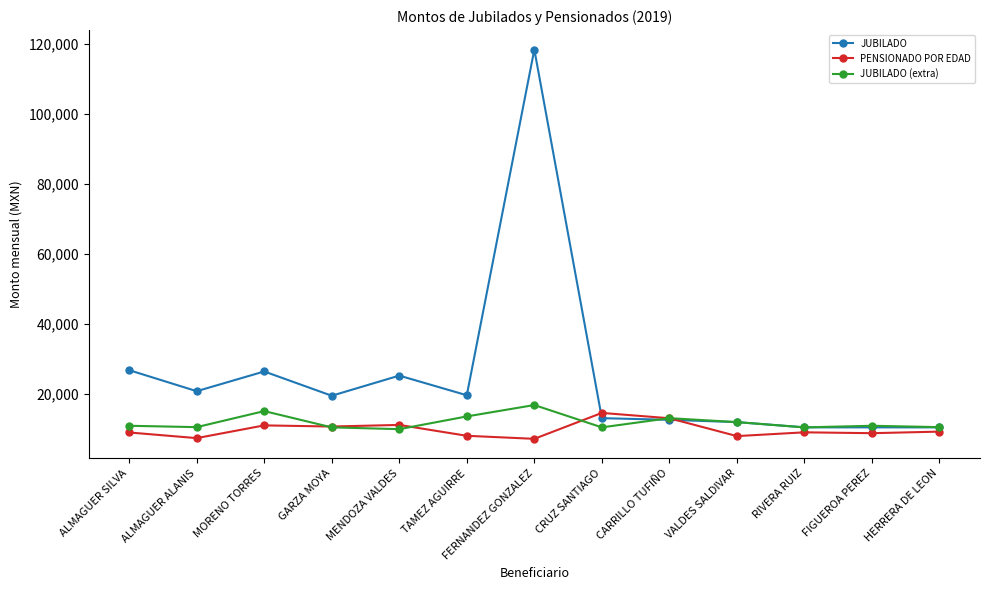

Where does the JUBILADO series first go above 19395?

ALMAGUER SILVA